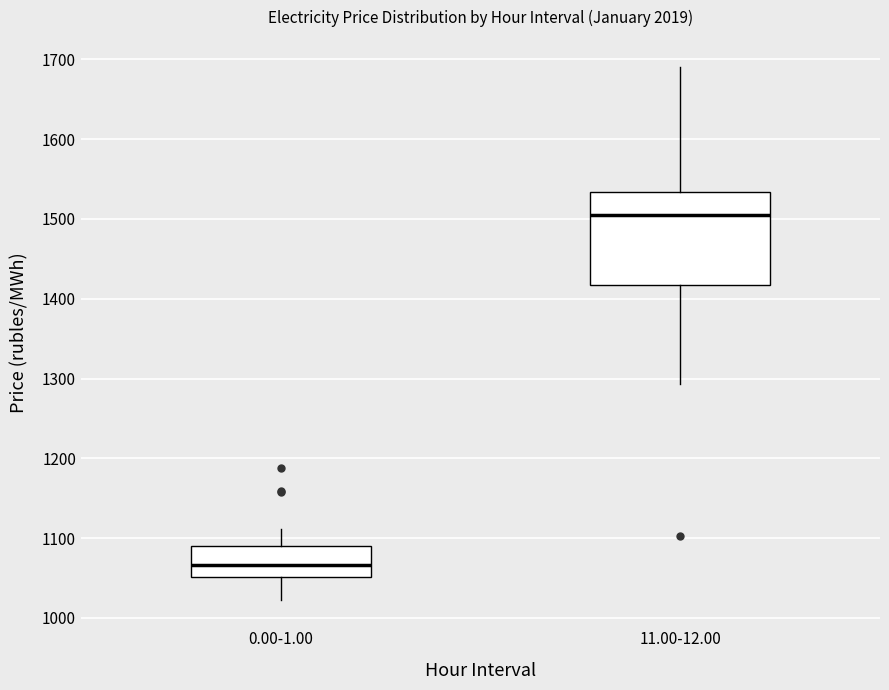

Which box's median line is the highest?

11.00-12.00